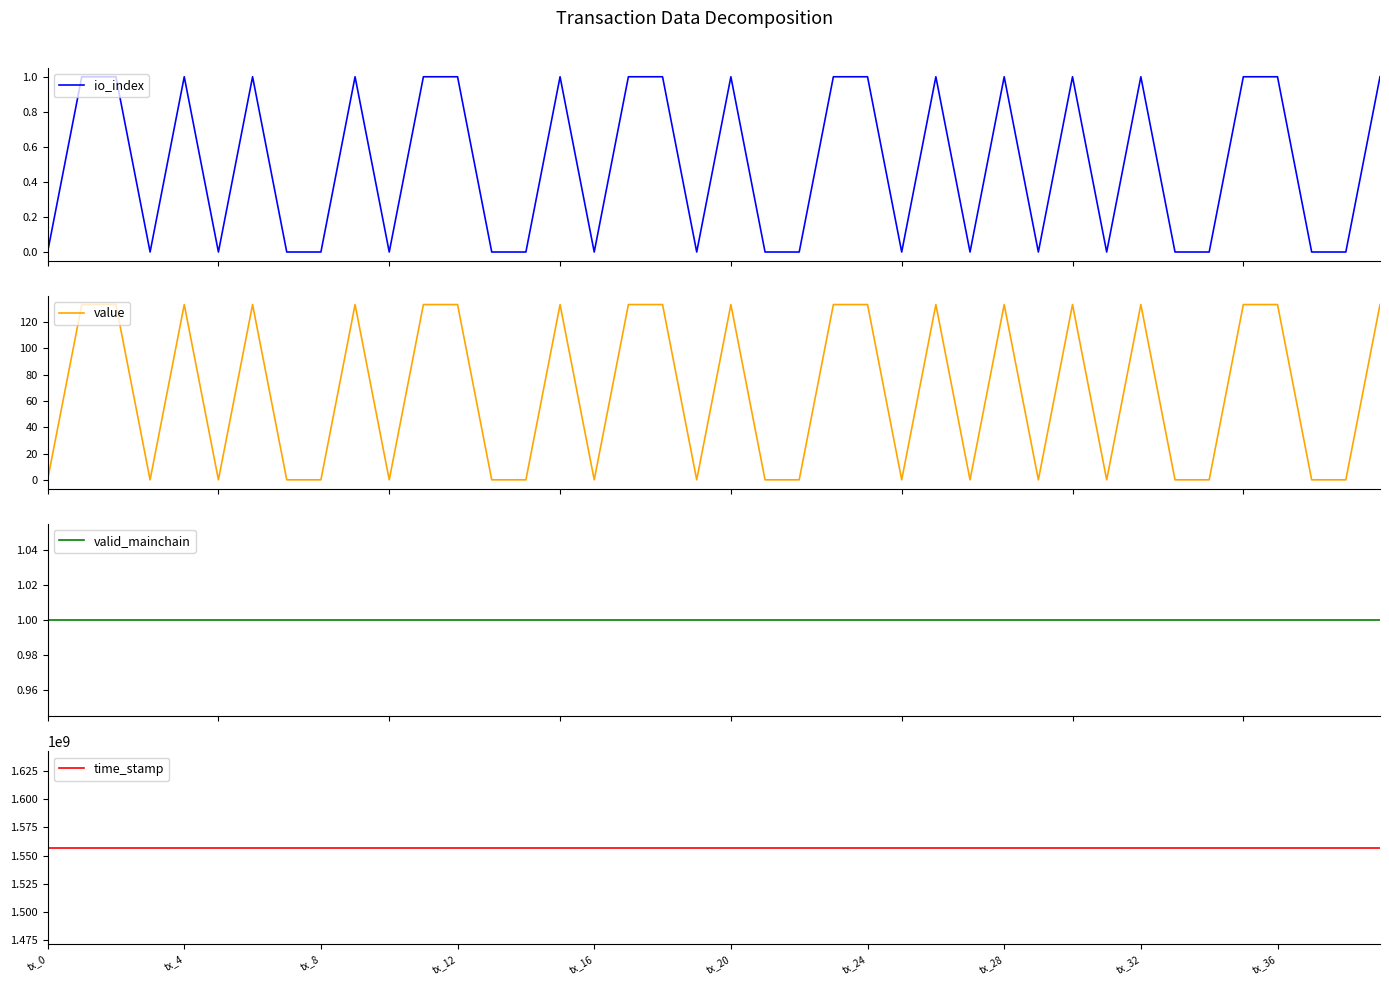

Reading right to left, what are all the values shown in this chart?

io_index: 1.0	0.0	0.0	1.0	1.0	0.0	0.0	1.0	0.0	1.0	0.0	1.0	0.0	1.0	0.0	1.0	1.0	0.0	0.0	1.0	0.0	1.0	1.0	0.0	1.0	0.0	0.0	1.0	1.0	0.0	1.0	0.0	0.0	1.0	0.0	1.0	0.0	1.0	1.0	0.0
value: 133.2	0.1	0.1	133.2	133.2	0.1	0.1	133.2	0.1	133.2	0.1	133.2	0.1	133.2	0.1	133.2	133.2	0.1	0.1	133.2	0.1	133.2	133.2	0.1	133.2	0.1	0.1	133.2	133.2	0.1	133.2	0.1	0.1	133.2	0.1	133.2	0.1	133.2	133.2	0.1
valid_mainchain: 1.0	1.0	1.0	1.0	1.0	1.0	1.0	1.0	1.0	1.0	1.0	1.0	1.0	1.0	1.0	1.0	1.0	1.0	1.0	1.0	1.0	1.0	1.0	1.0	1.0	1.0	1.0	1.0	1.0	1.0	1.0	1.0	1.0	1.0	1.0	1.0	1.0	1.0	1.0	1.0
time_stamp: 1556883550.0	1556883550.0	1556883550.0	1556883550.0	1556883550.0	1556883550.0	1556883550.0	1556883550.0	1556883550.0	1556883550.0	1556883550.0	1556883550.0	1556883550.0	1556883550.0	1556883550.0	1556883550.0	1556883550.0	1556883550.0	1556883550.0	1556883550.0	1556883550.0	1556883550.0	1556883550.0	1556883550.0	1556883550.0	1556883550.0	1556883550.0	1556883550.0	1556883550.0	1556883550.0	1556883550.0	1556883550.0	1556883550.0	1556883550.0	1556883550.0	1556883550.0	1556883550.0	1556883550.0	1556883550.0	1556883550.0